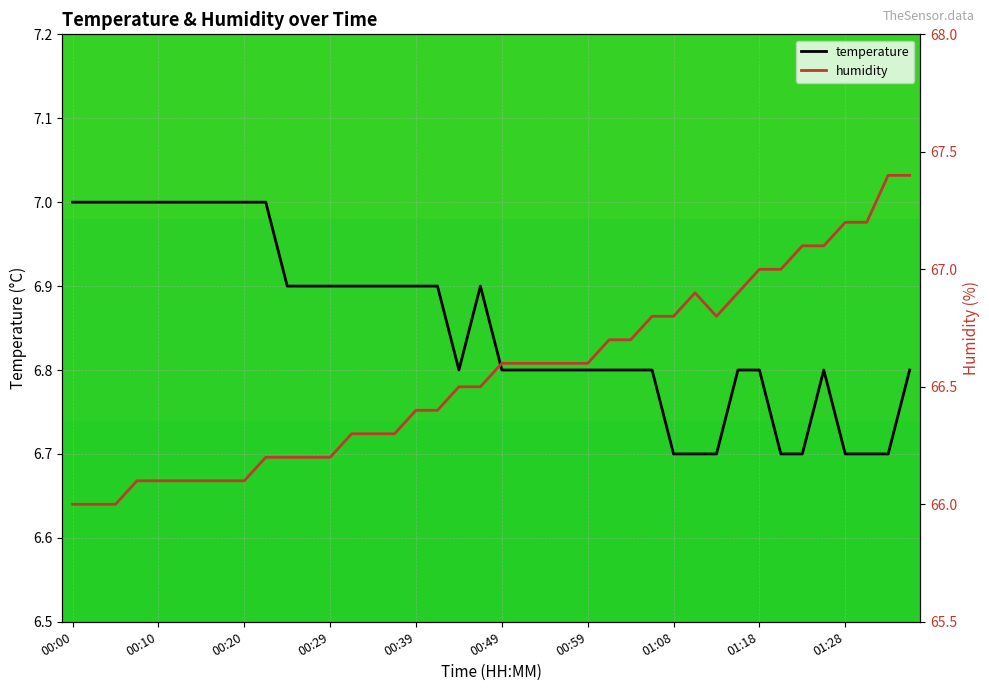

At which category does the chart reach its minimum across all series?

01:08